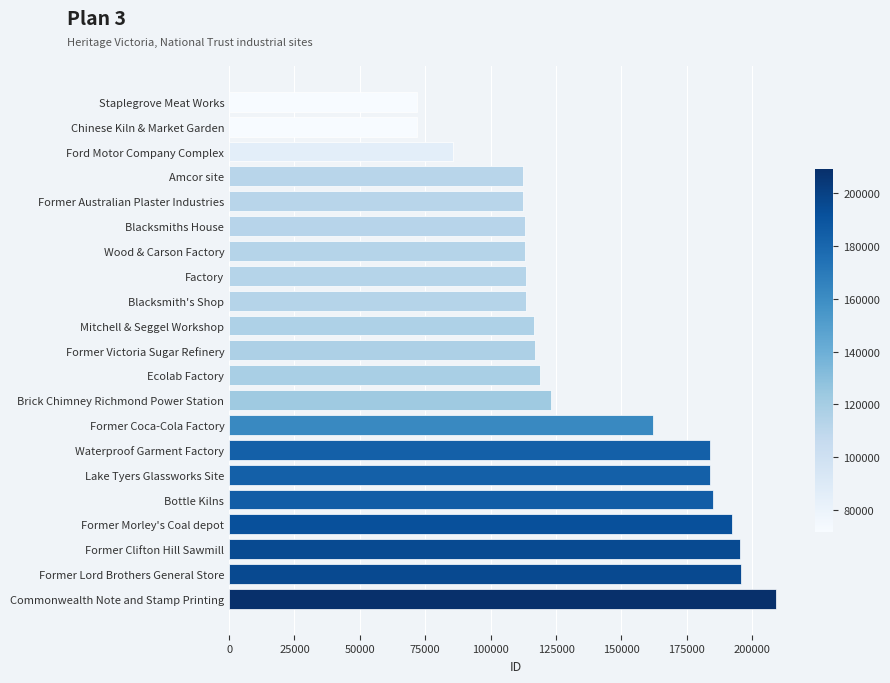

What is the maximum value shown in the chart?

209041